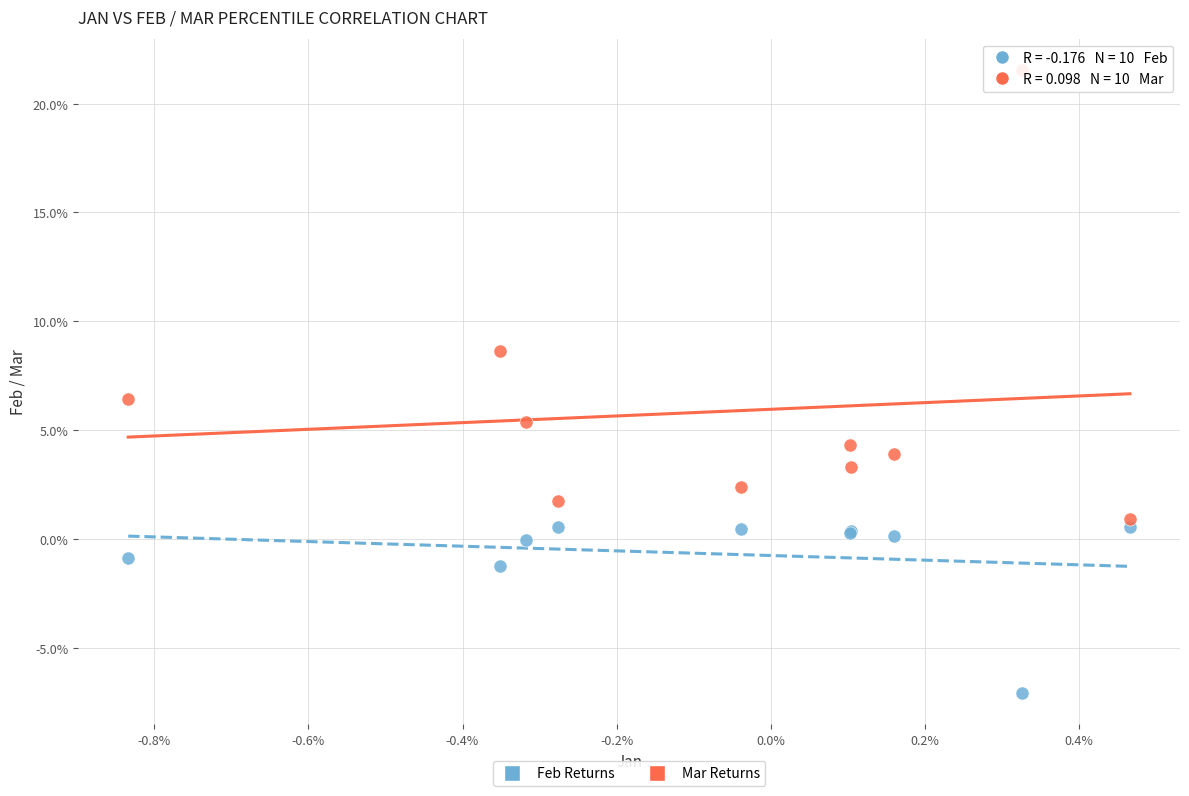

Which series has the widest spread of Y values?

Mar Returns